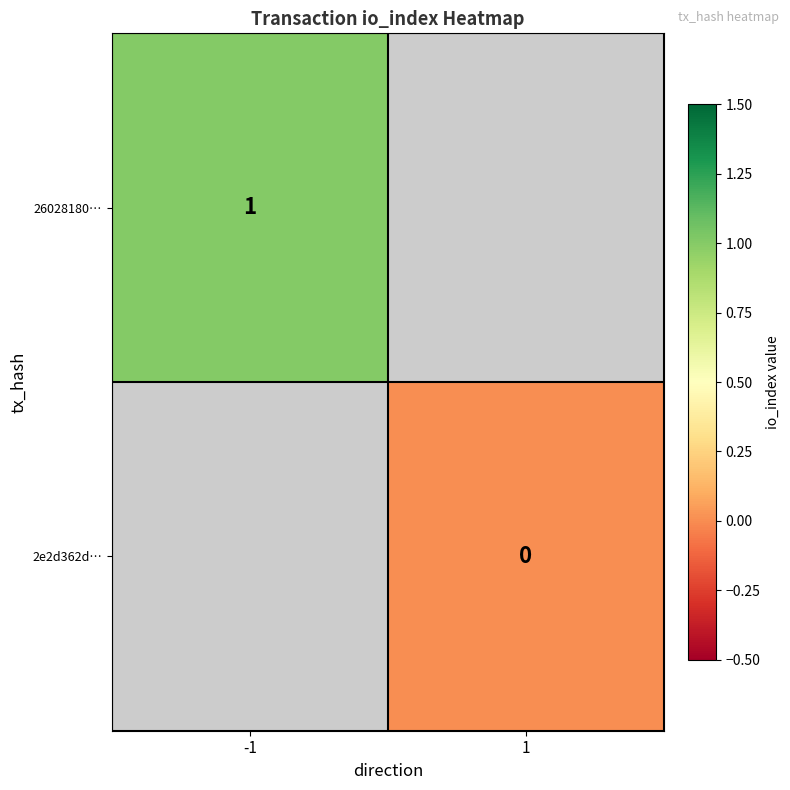

True or false: 26028180… has a value of 1 at -1.

True